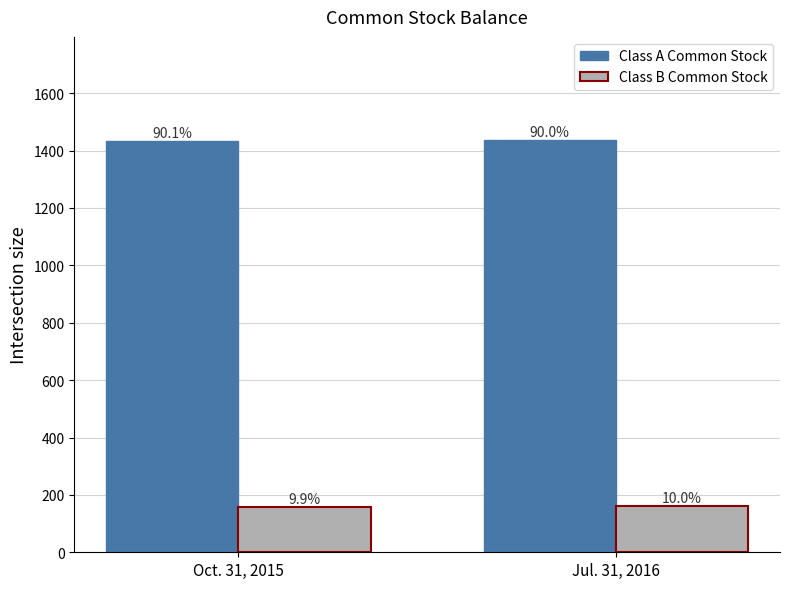

What position from the right is Jul. 31, 2016?

1